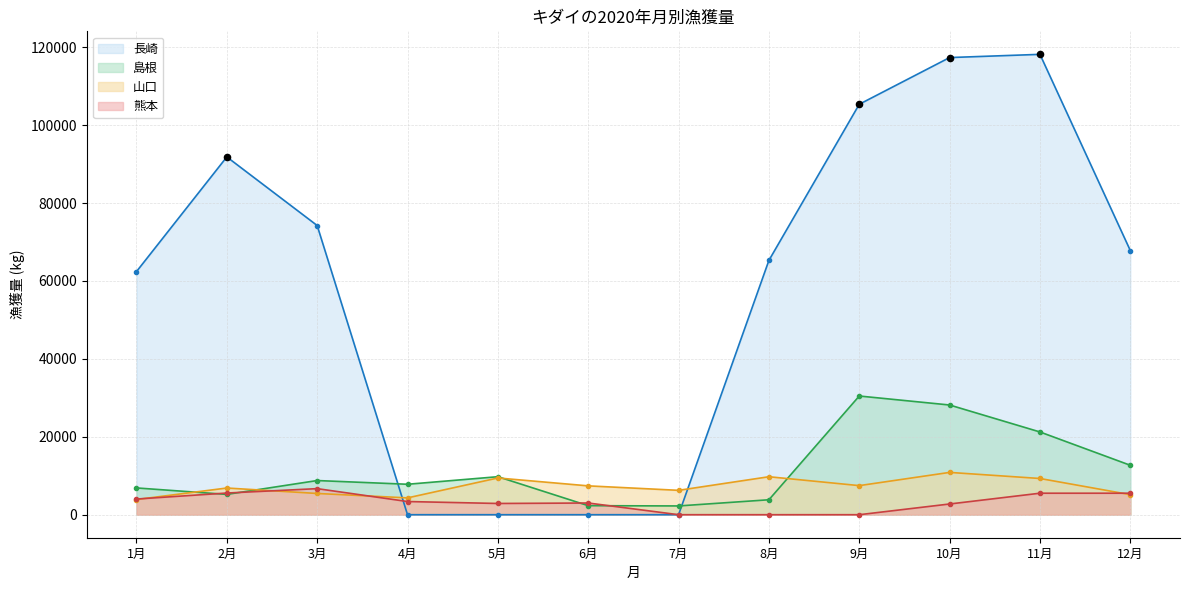

Which series contains the highest Y value?

長崎